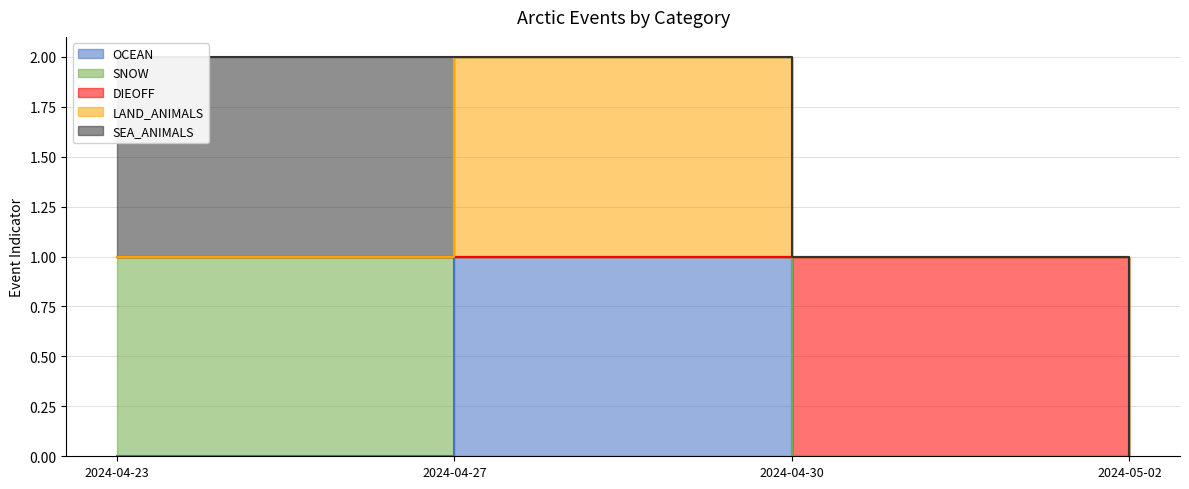

Reading left to right, transcribe all the data shown in this chart.

OCEAN: 0	1	0	0
SNOW: 1	0	0	0
DIEOFF: 0	0	1	0
LAND_ANIMALS: 0	1	0	0
SEA_ANIMALS: 1	0	0	0